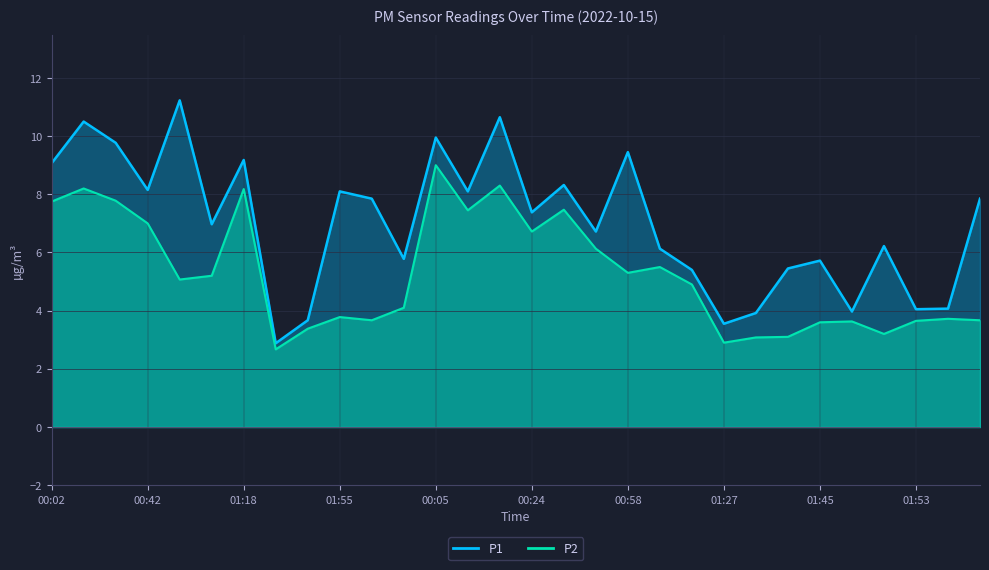

What is the difference between the maximum and minimum values in the P2 series?

6.3